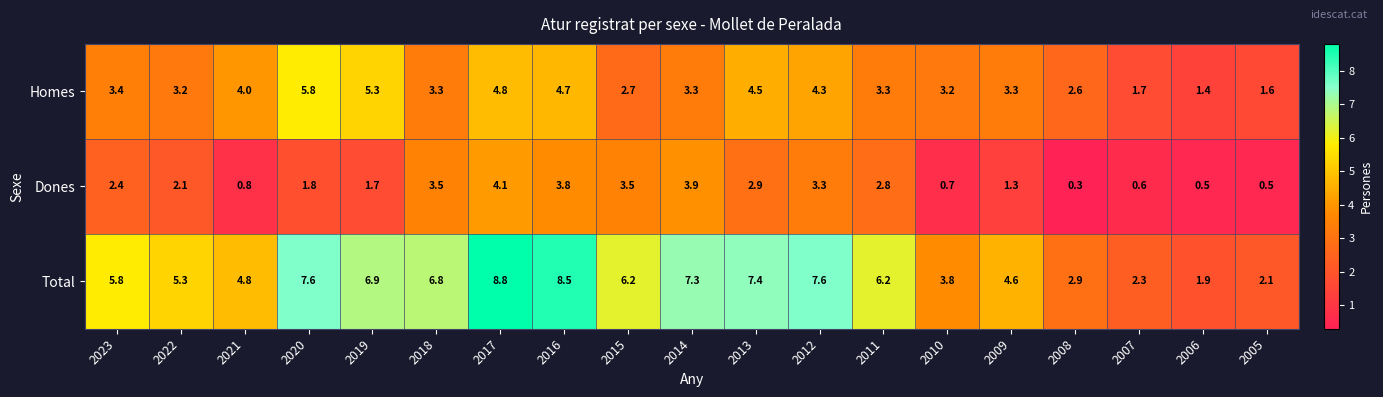

What is the total value across all series at 2015?

12.4